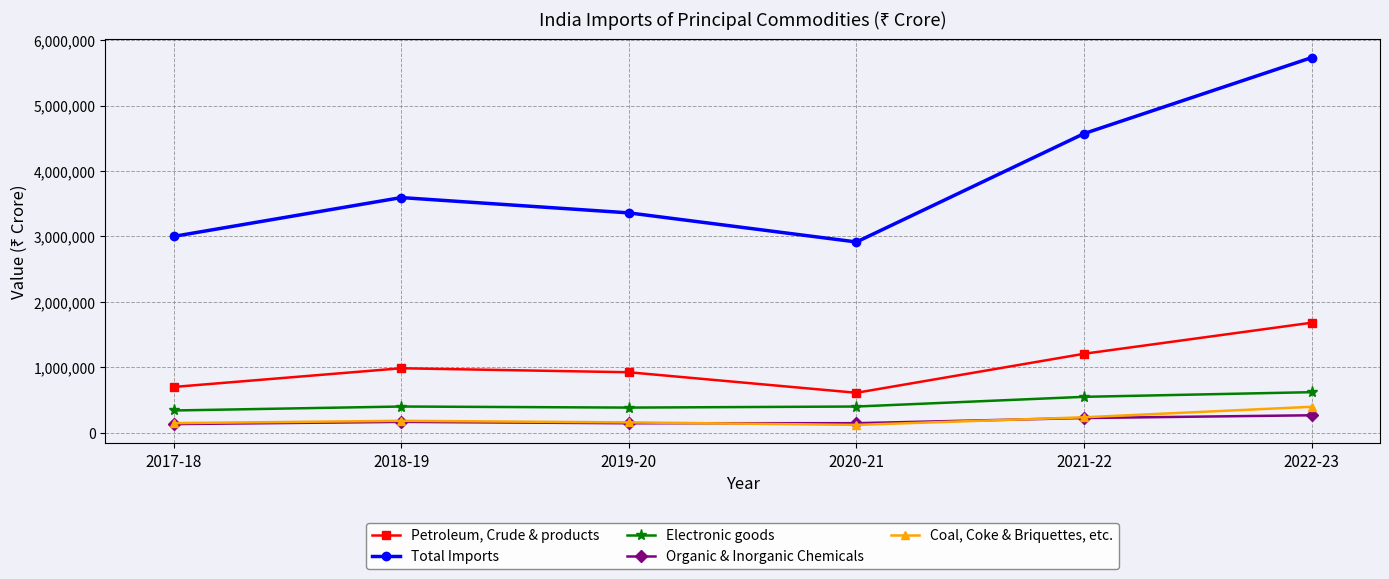

True or false: Petroleum, Crude & products and Electronic goods intersect in this chart.

False